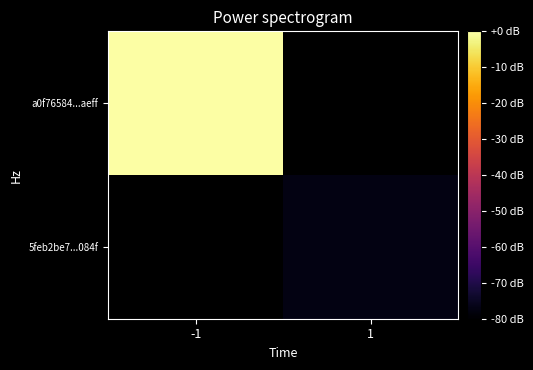

The value of a0f76584...aeff at -1 is 186.9. True or false?

False